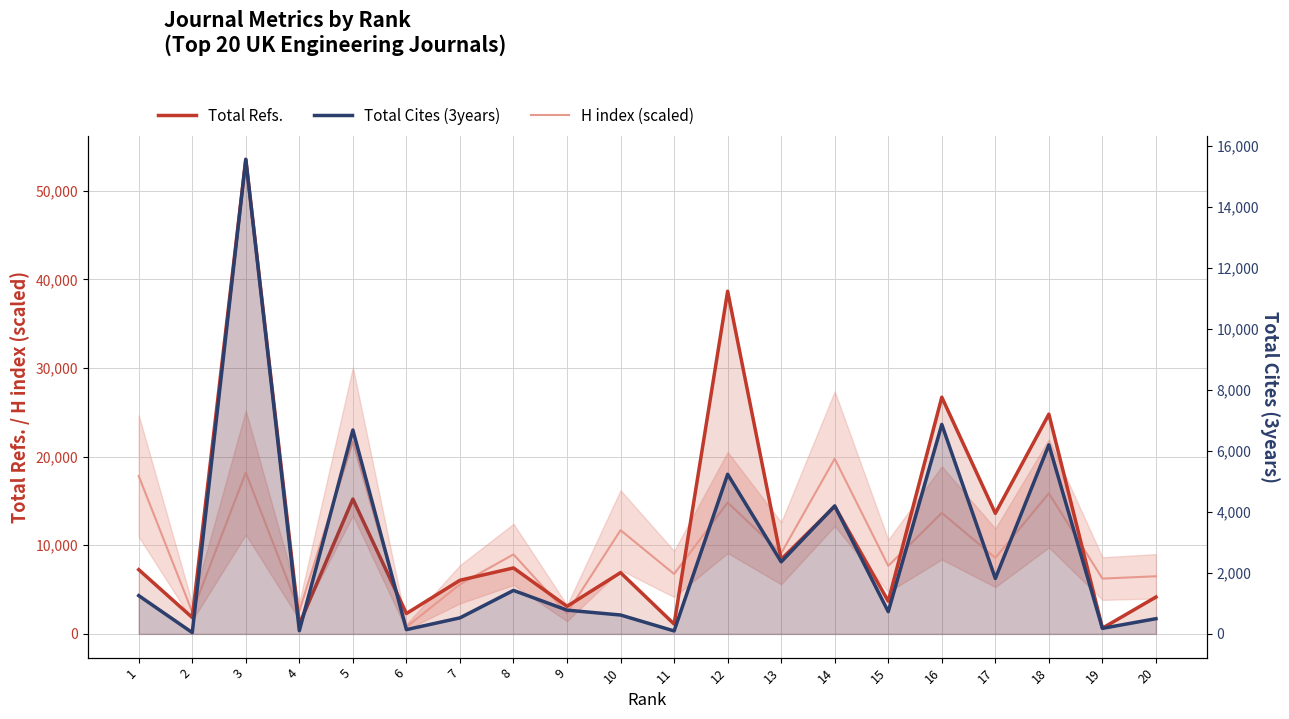

What is the sum of all Total Cites (3years) values?

55322